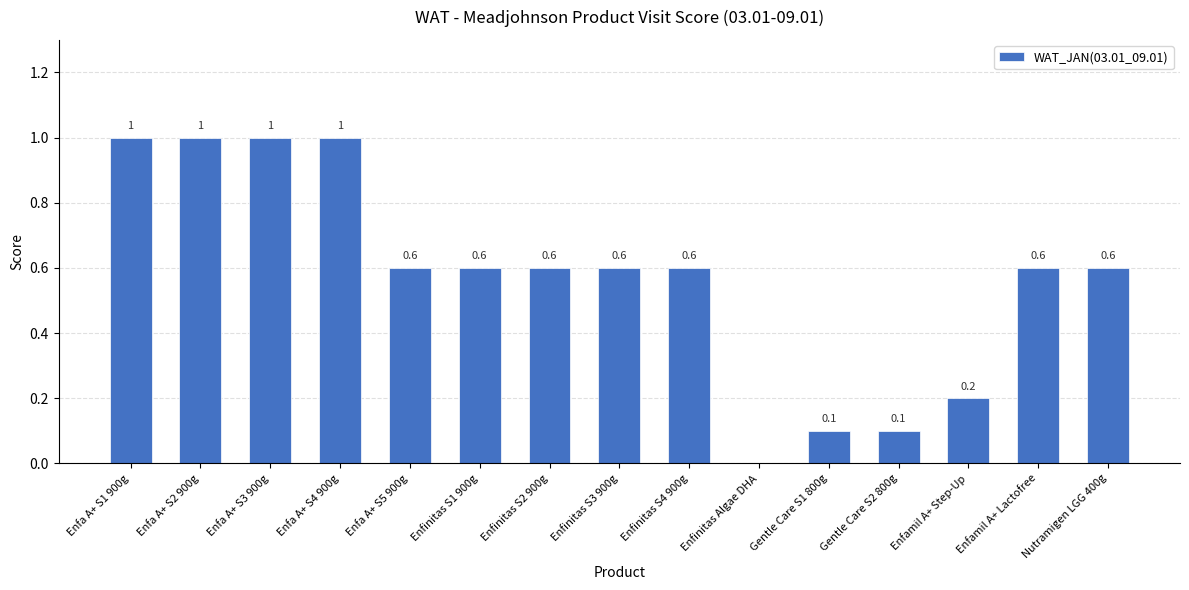

Is it true that the value at Enfinitas S3 900g is 0.6?

True